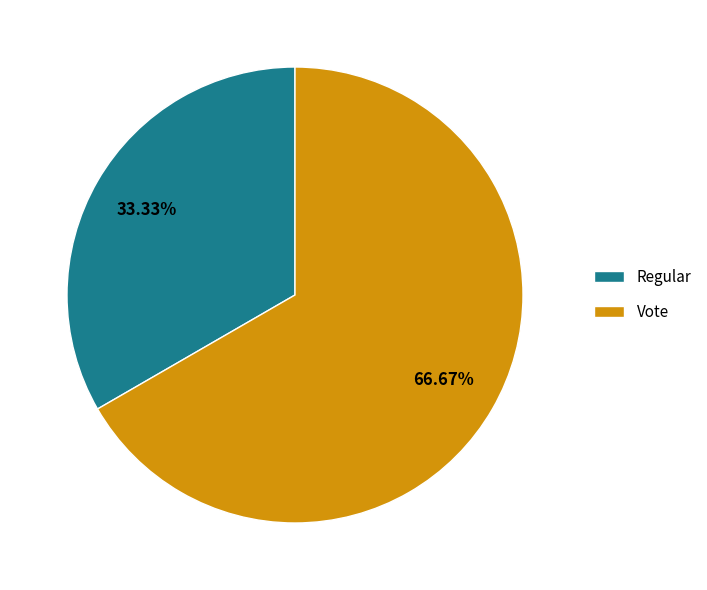

Which slice represents more than half of the pie?

Vote